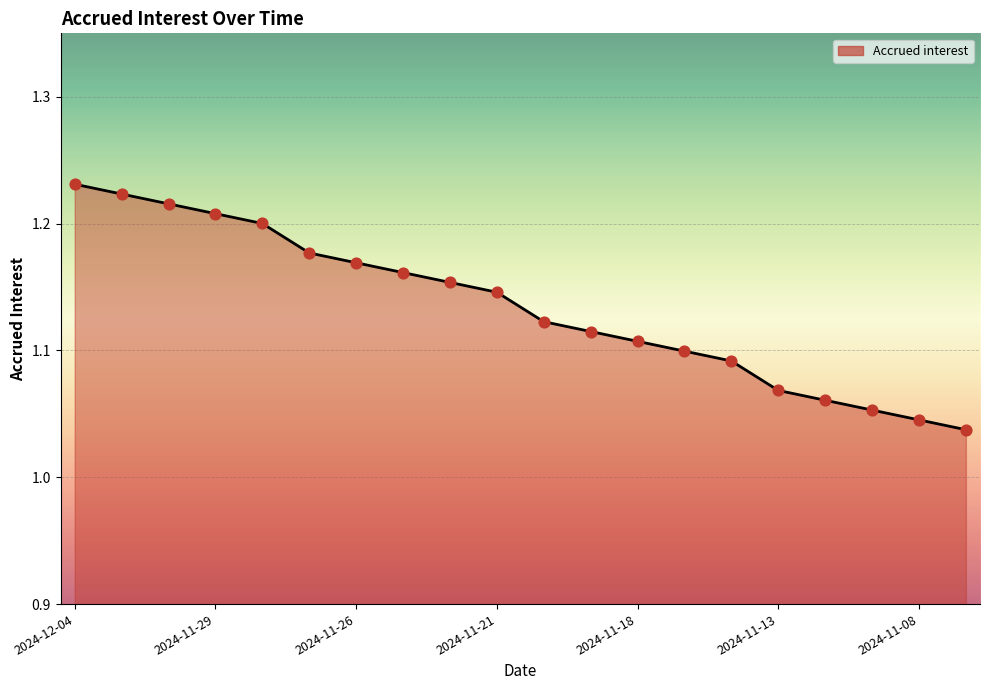

Is this an area chart (filled region under the line)?

Yes